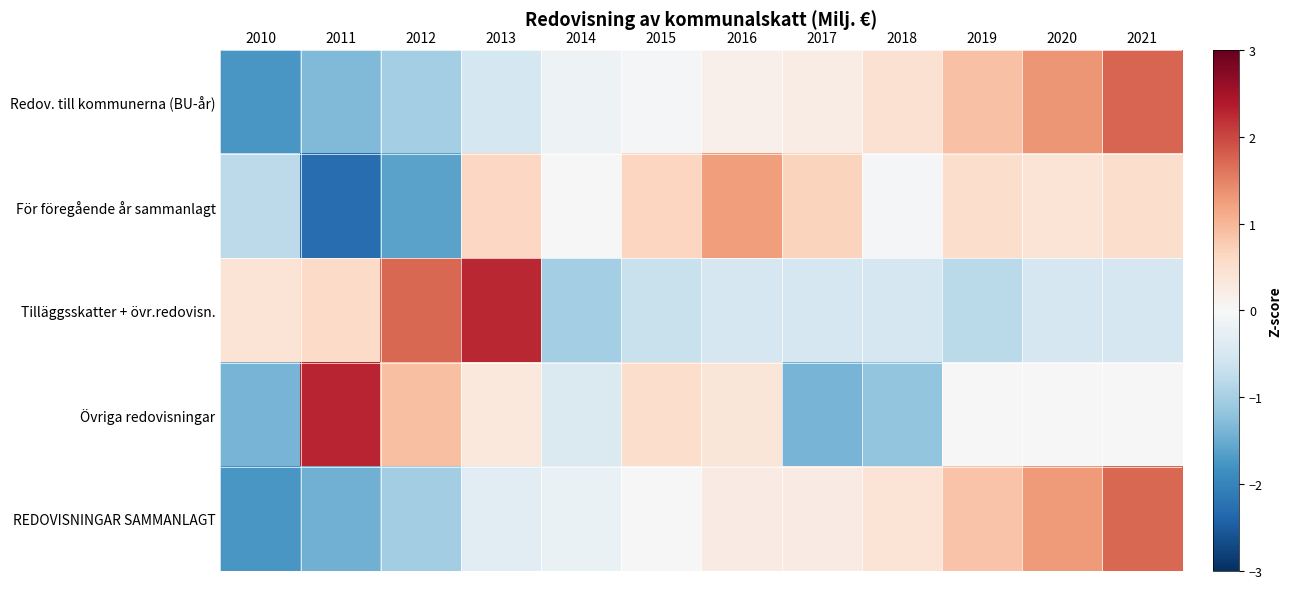

At which category is the sum across all series the highest?

2021